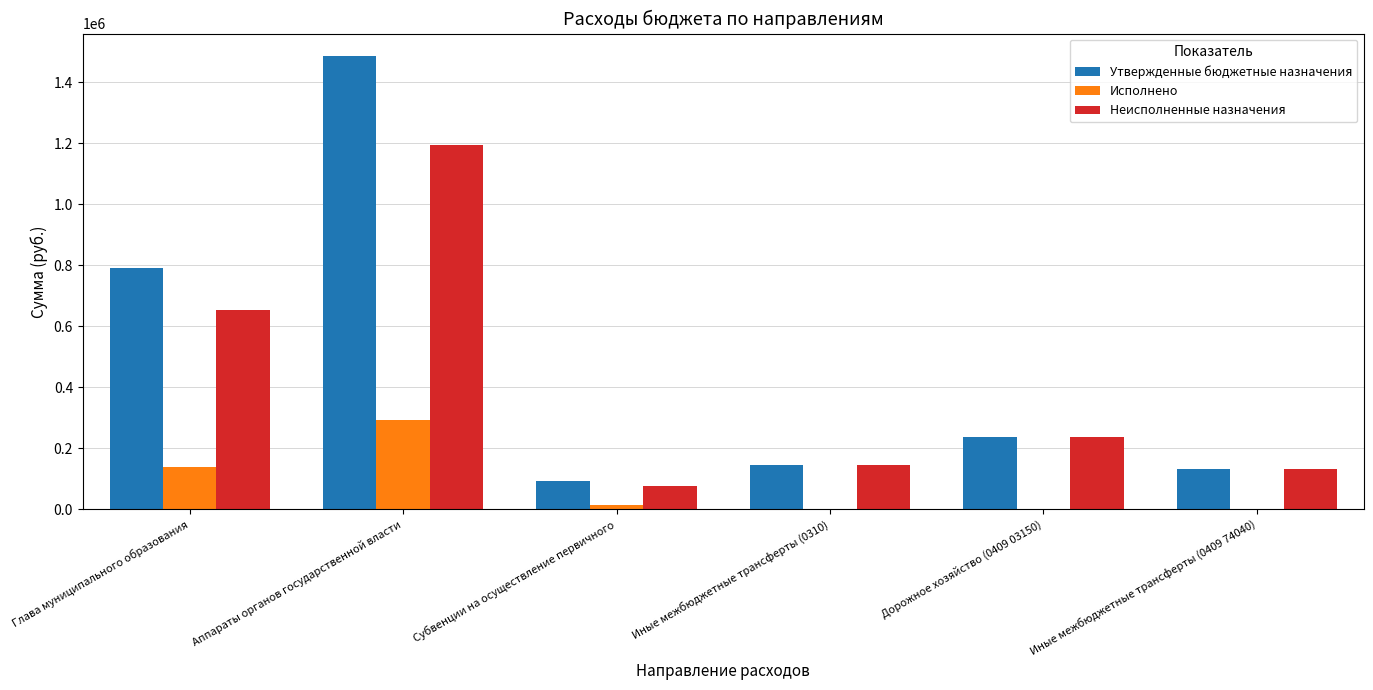

Reading right to left, extract all data points from this chart.

Утвержденные бюджетные назначения: Иные межбюджетные трансферты (0409 74040)=130000.0	Дорожное хозяйство (0409 03150)=236250.0	Иные межбюджетные трансферты (0310)=145000.0	Субвенции на осуществление первичного=91400.0	Аппараты органов государственной власти=1485447.0	Глава муниципального образования=789900.0
Исполнено: Иные межбюджетные трансферты (0409 74040)=0.0	Дорожное хозяйство (0409 03150)=0.0	Иные межбюджетные трансферты (0310)=0.0	Субвенции на осуществление первичного=14598.8	Аппараты органов государственной власти=291350.8	Глава муниципального образования=137620.8
Неисполненные назначения: Иные межбюджетные трансферты (0409 74040)=130000.0	Дорожное хозяйство (0409 03150)=236250.0	Иные межбюджетные трансферты (0310)=145000.0	Субвенции на осуществление первичного=76801.2	Аппараты органов государственной власти=1194096.2	Глава муниципального образования=652279.2